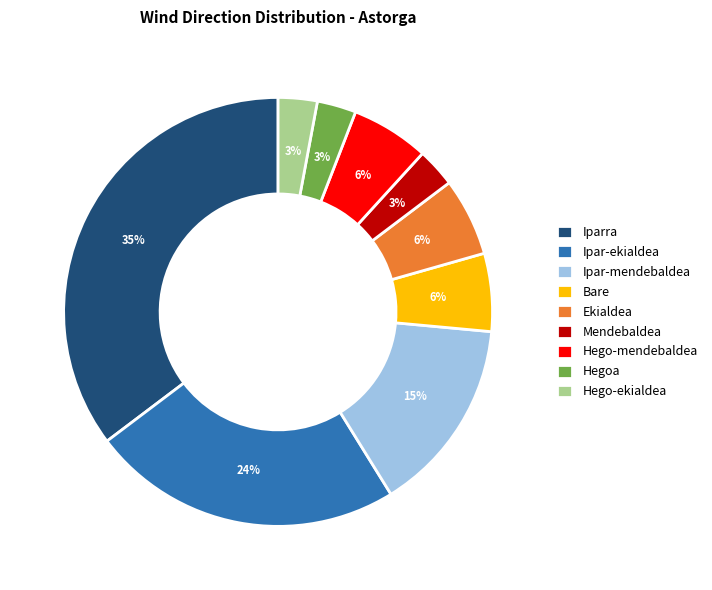

To the nearest percent, what percentage of the pie is Bare?

6%